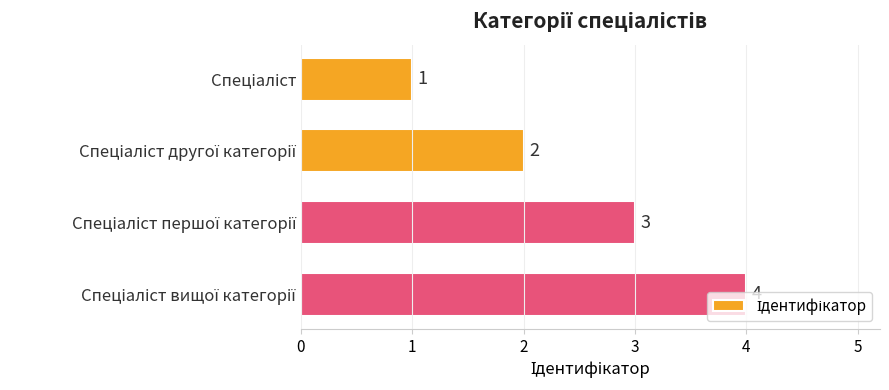

Count the number of data series in this chart.

1